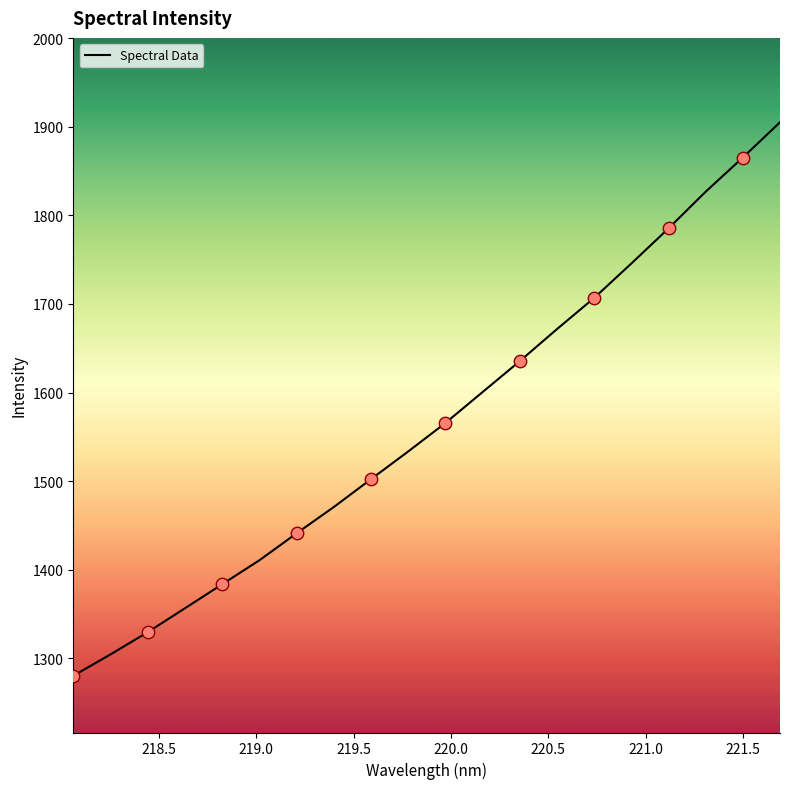

What is the greatest value displayed?

1905.1